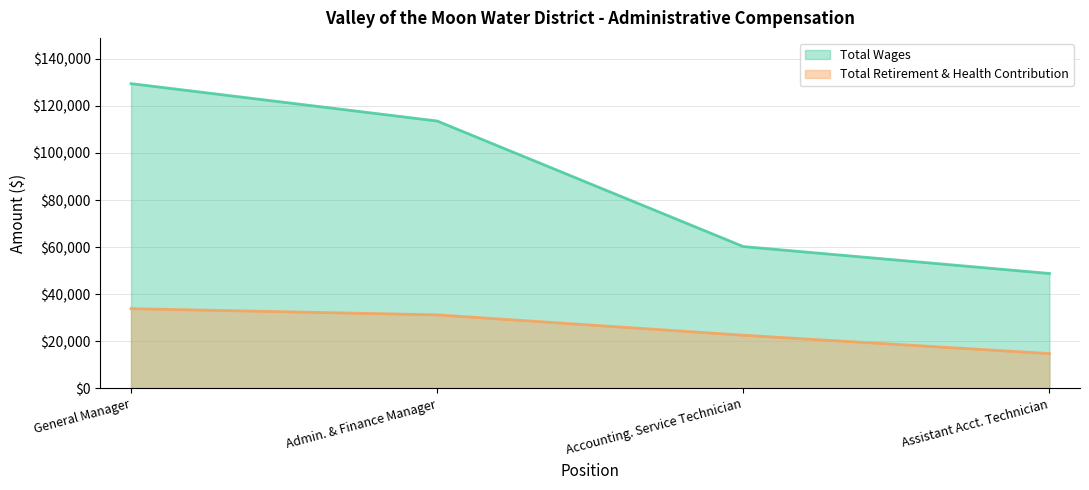

Reading left to right, list all the values displayed in this chart.

Total Wages: 129501	113614	60253	48809
Total Retirement & Health Contribution: 33865	31224	22570	14776